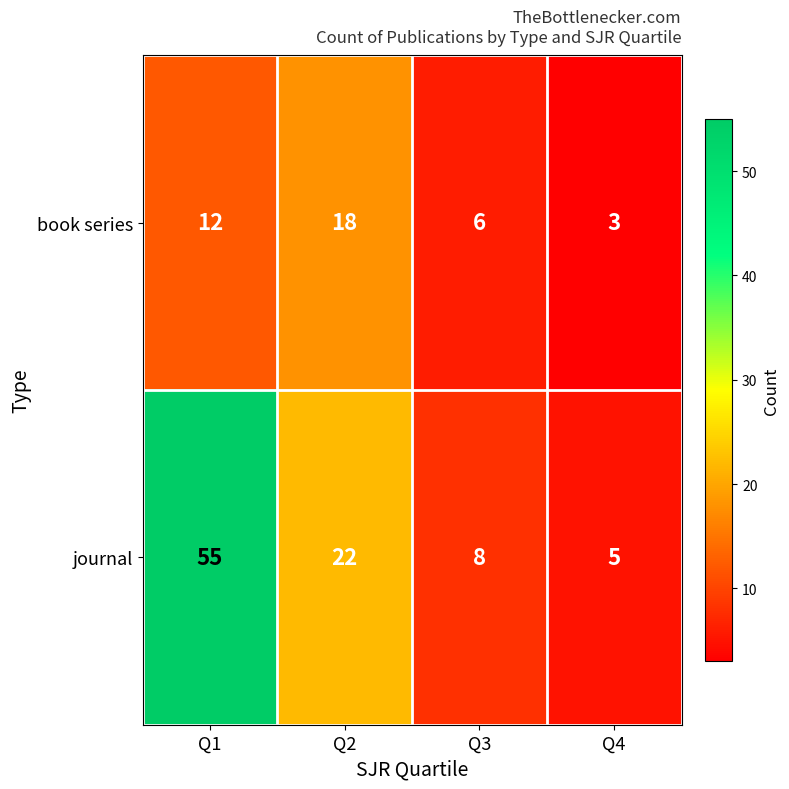

Between Q2 and Q3, which series saw the biggest shift?

journal